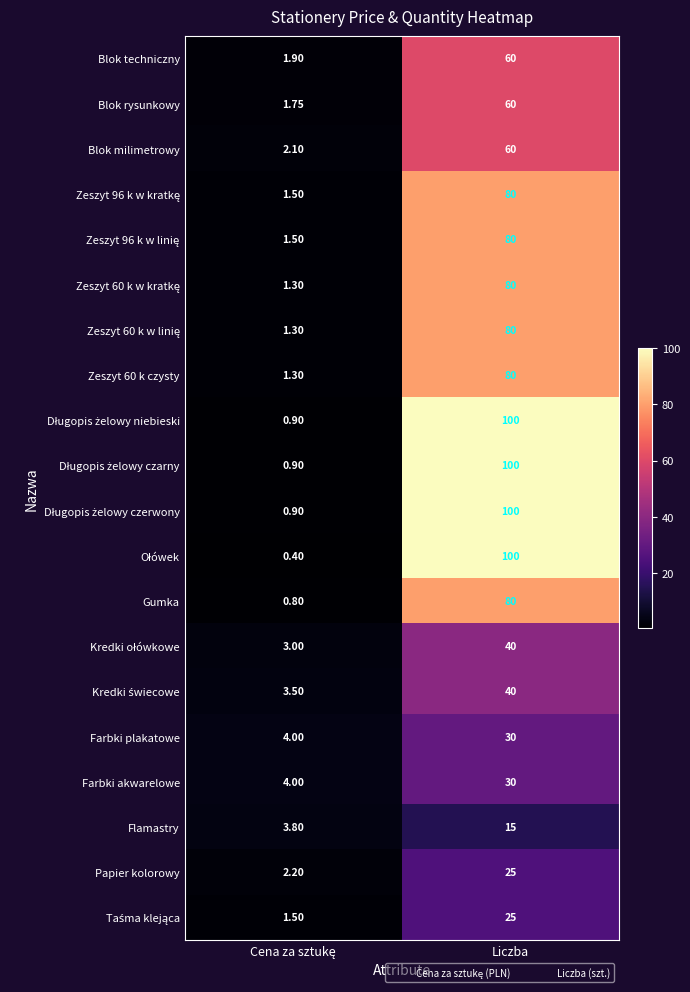

At which category does the chart reach its peak across all series?

Liczba